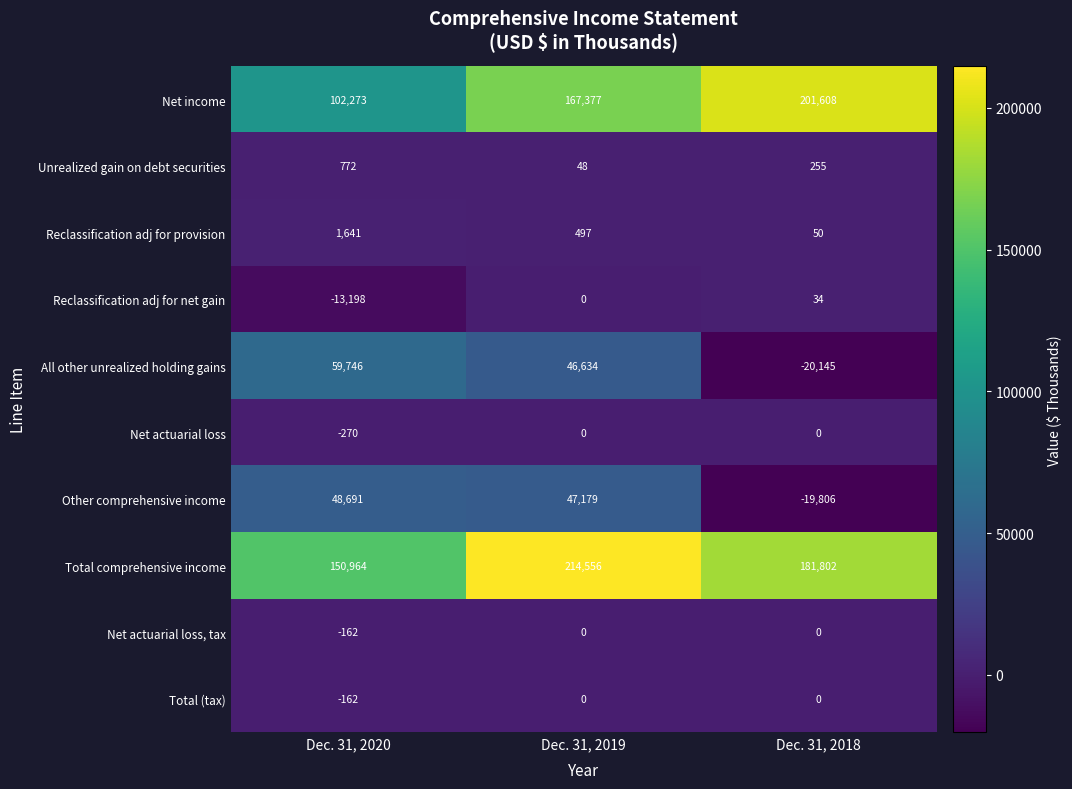

What is the smallest value displayed?

-20145